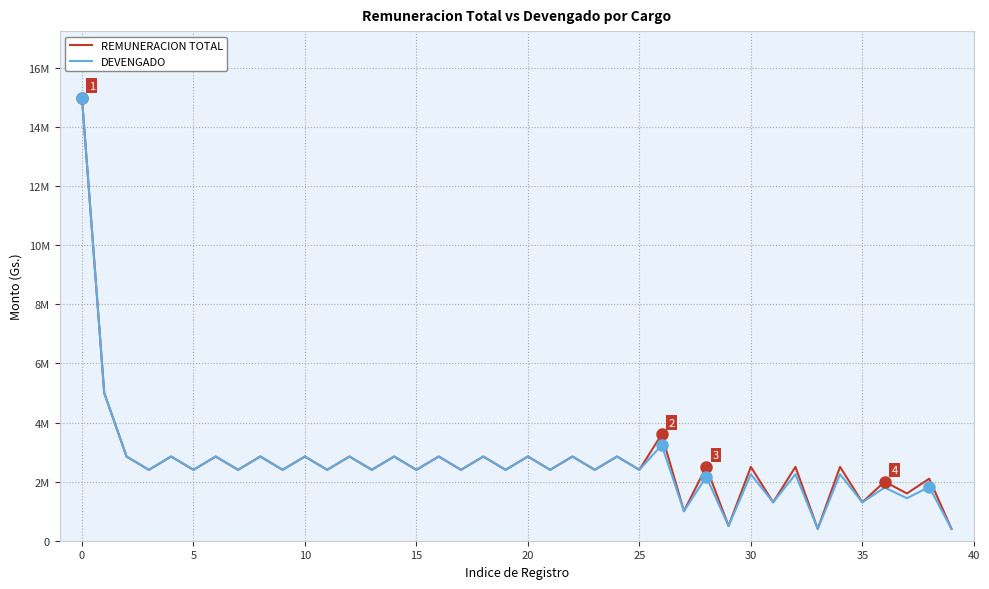

What are all the series names shown in the legend?

REMUNERACION TOTAL, DEVENGADO